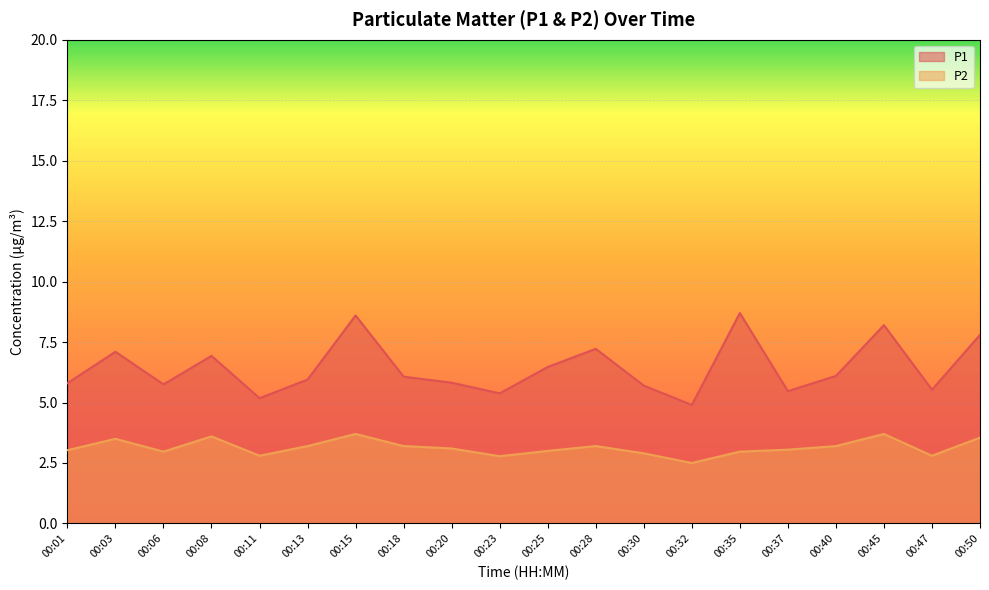

List the series in order of their peak value, lowest first.

P2, P1